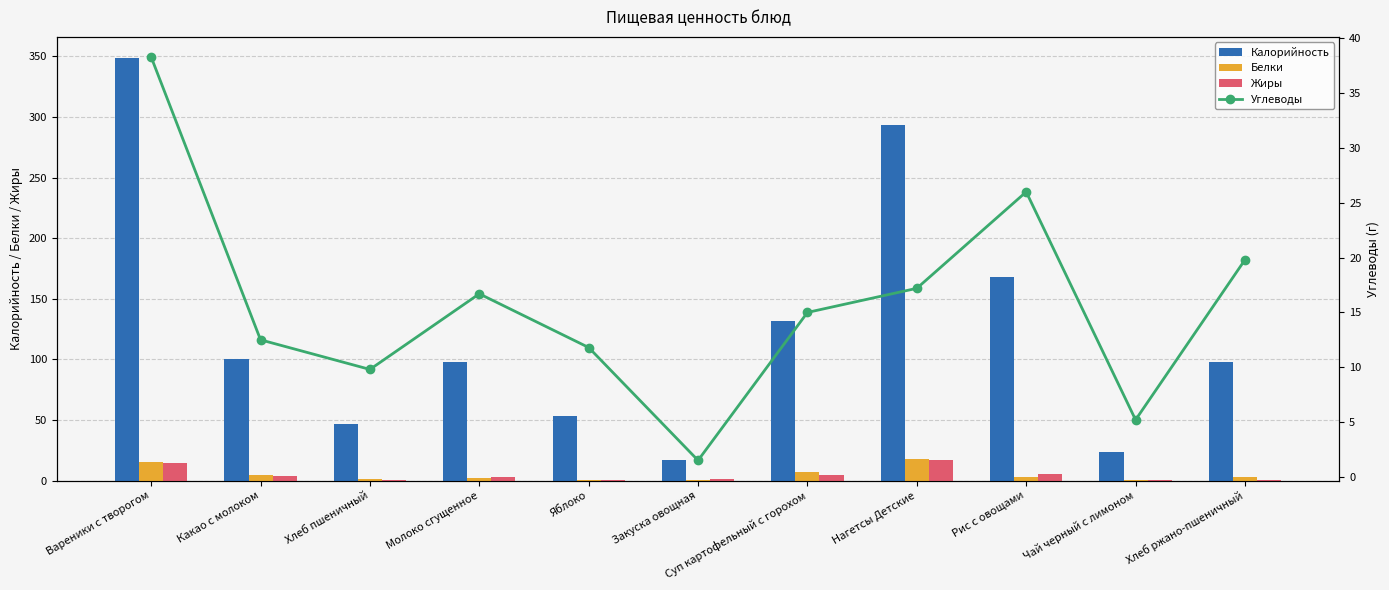

What is the maximum value for Углеводы?

38.3